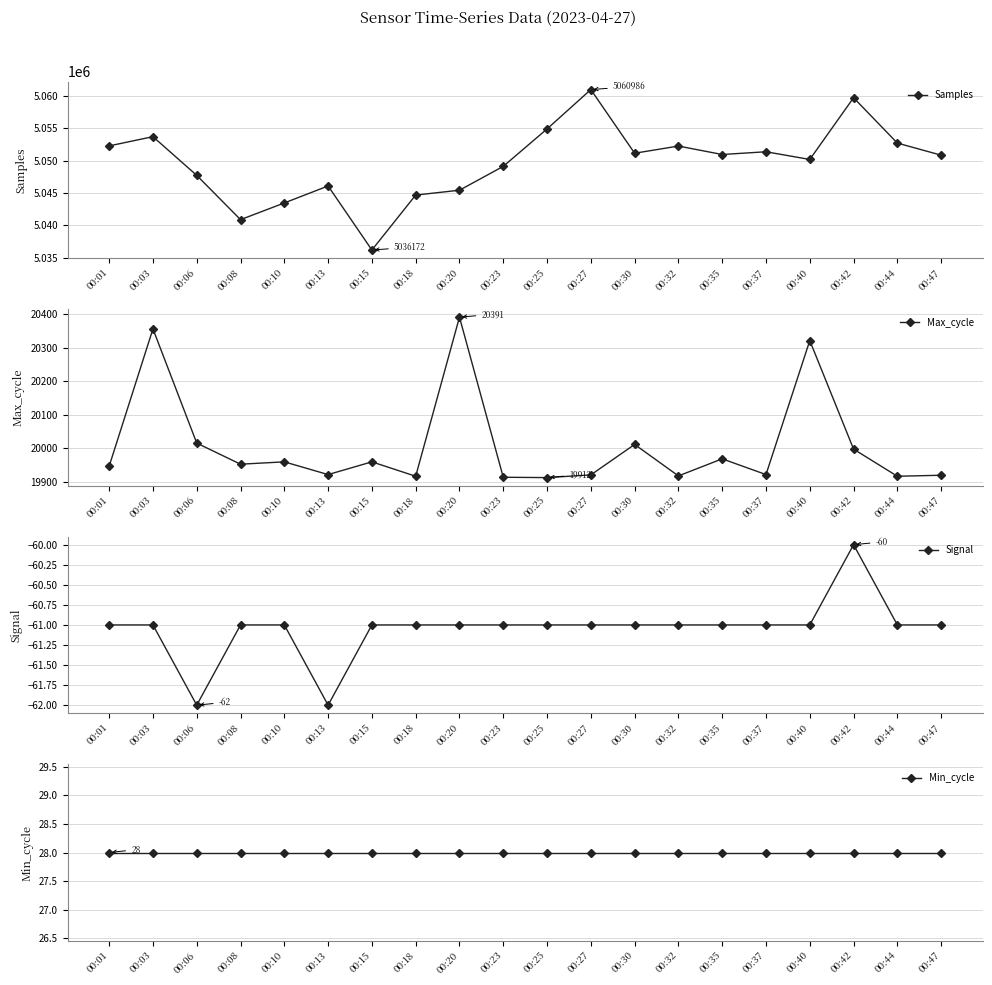

Which series has the widest spread of values?

Samples